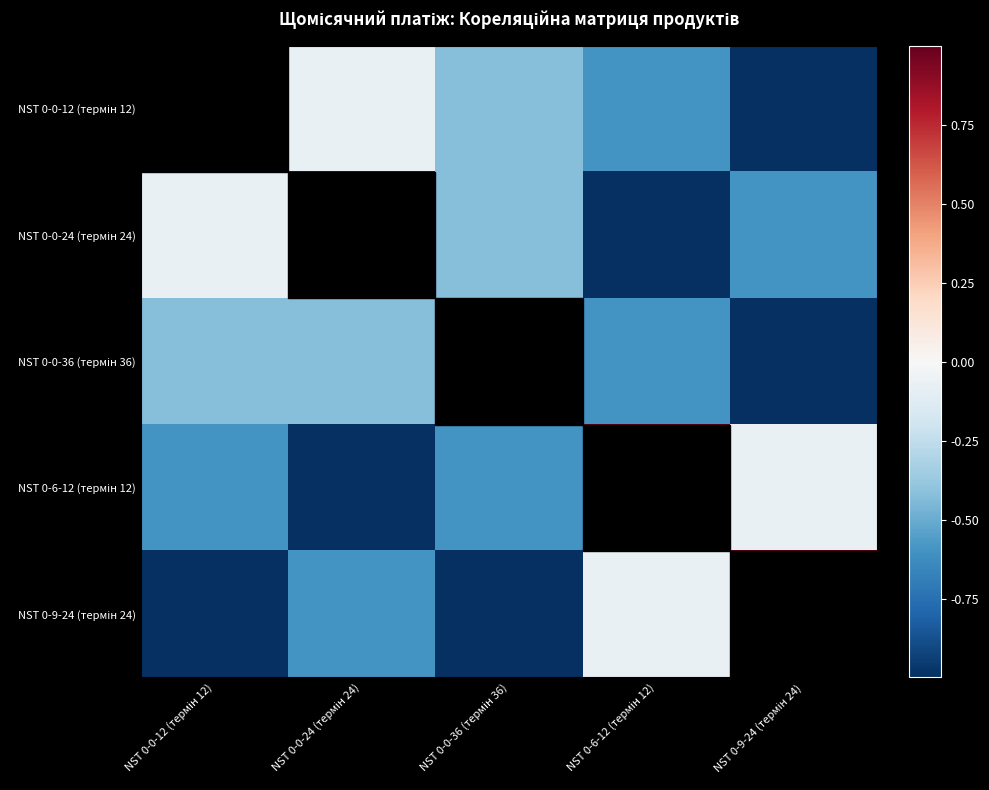

Count the number of data series in this chart.

5